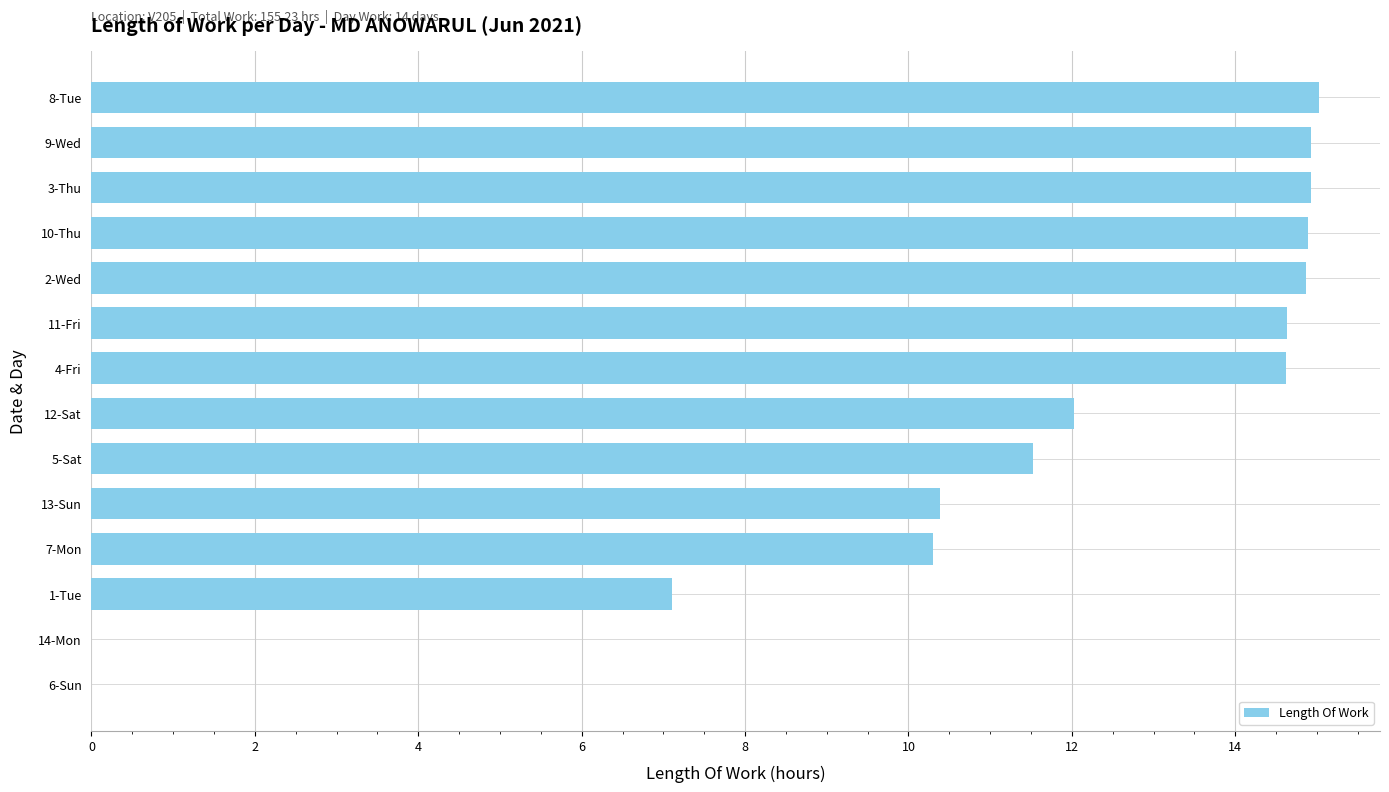

How many series are shown in this chart?

1